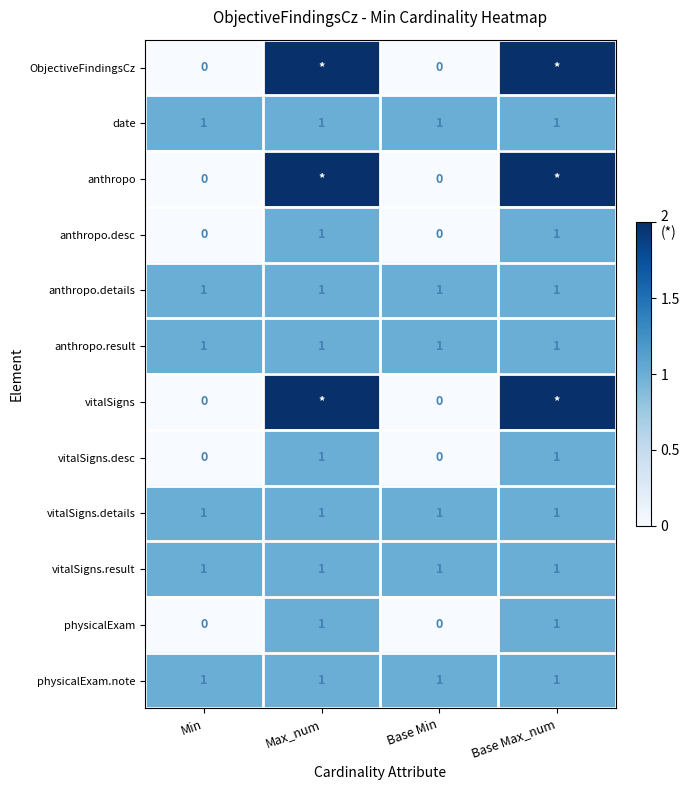

How many physicalExam values are between 0 and 1?

4